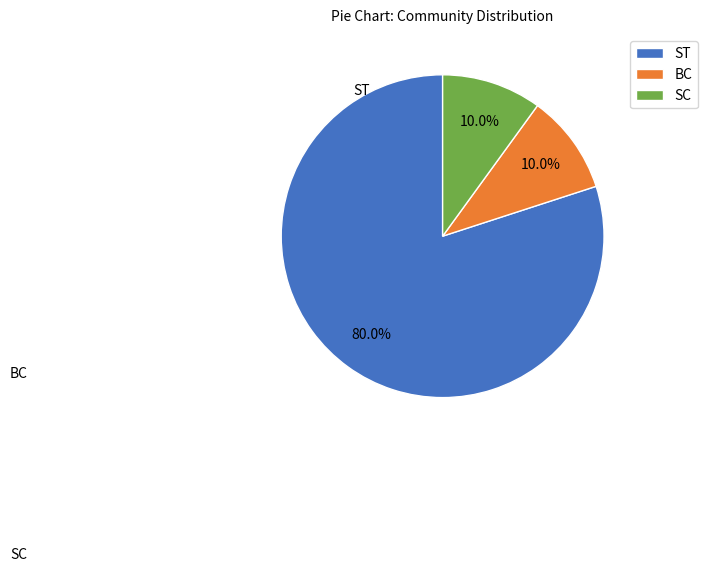

To the nearest percent, what is the difference between the BC and ST slice percentages?

70%